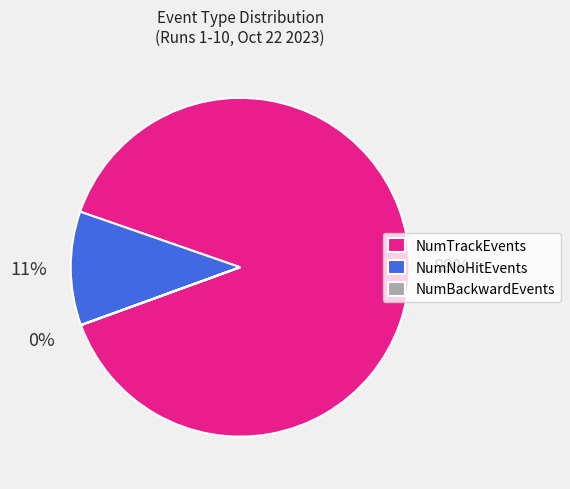

Does any single category account for the majority?

Yes